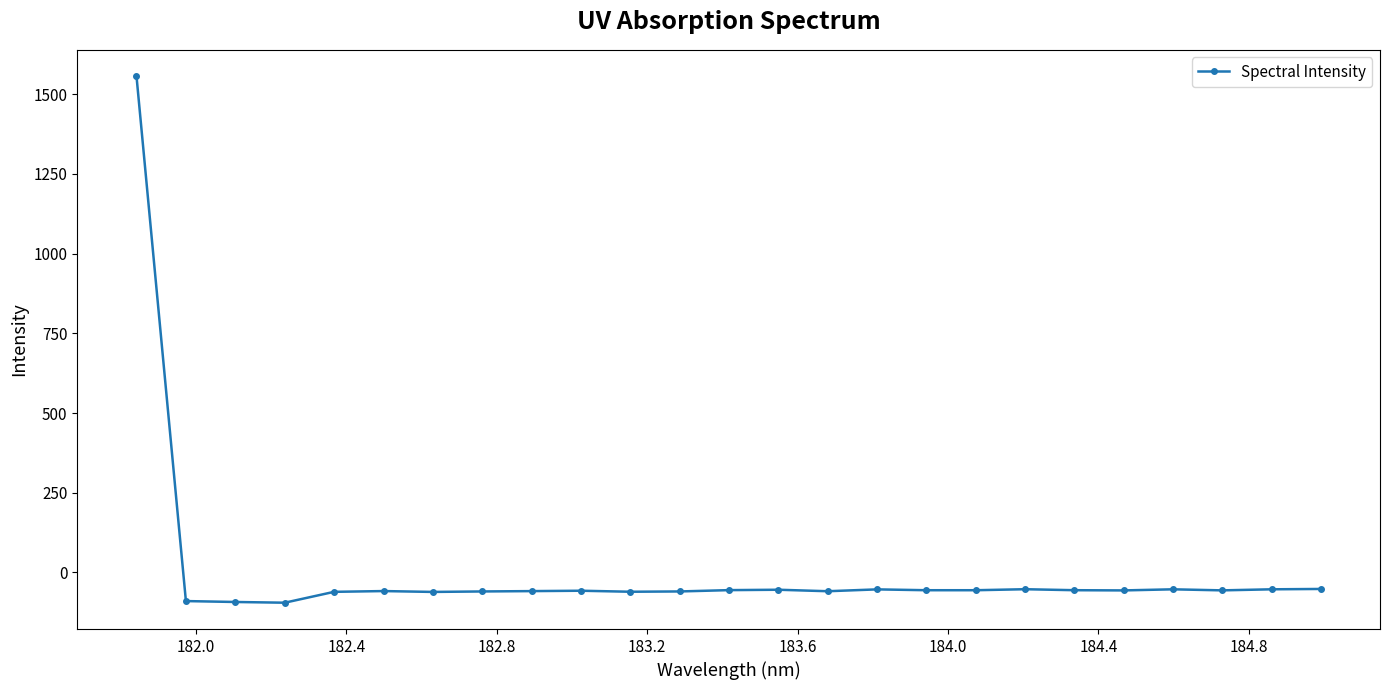

What is the difference between the maximum and minimum values?

1651.4